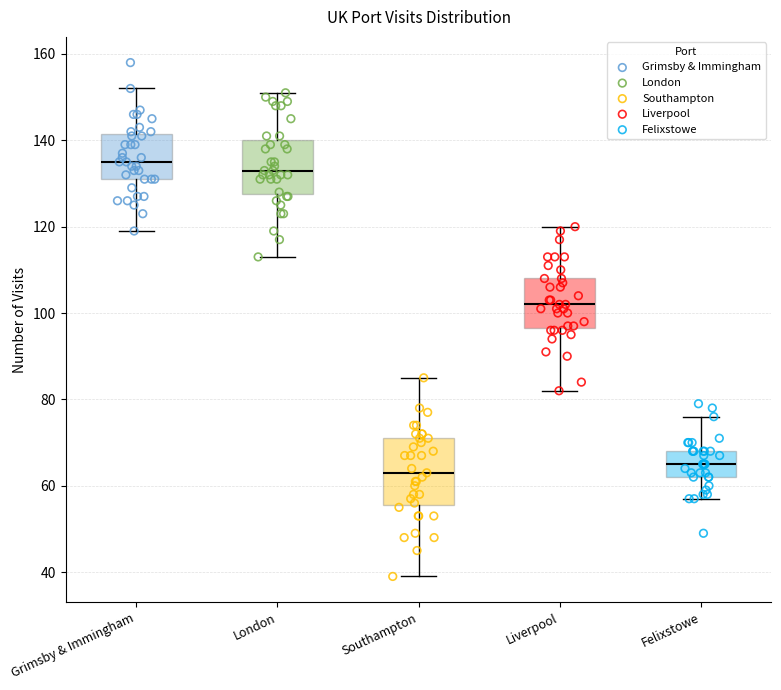

Reading left to right, transcribe this box plot: for each box, give where its median line is, the range the box spans, and where its two whiskers end, as read against the y-axis. The values are not printed on the chart, so give them approximately, as read against the axis.

Grimsby & Immingham: median 136, box 132 to 142, whiskers 120 to 152
London: median 134, box 128 to 140, whiskers 114 to 152
Southampton: median 64, box 56 to 72, whiskers 40 to 86
Liverpool: median 102, box 96 to 108, whiskers 82 to 120
Felixstowe: median 66, box 62 to 68, whiskers 58 to 76